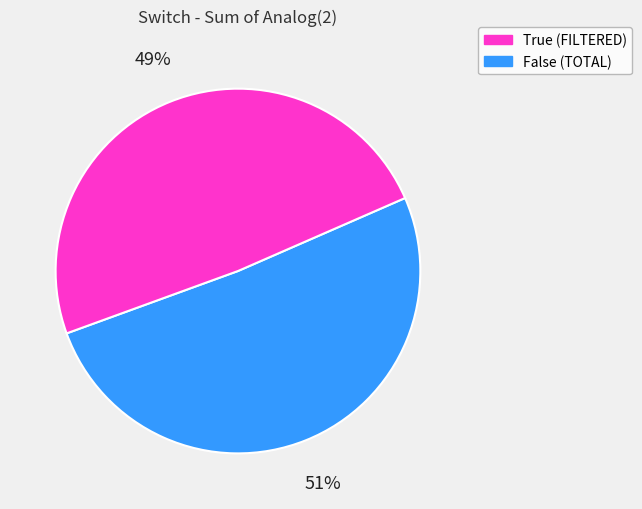

How many segments does this pie chart have?

2